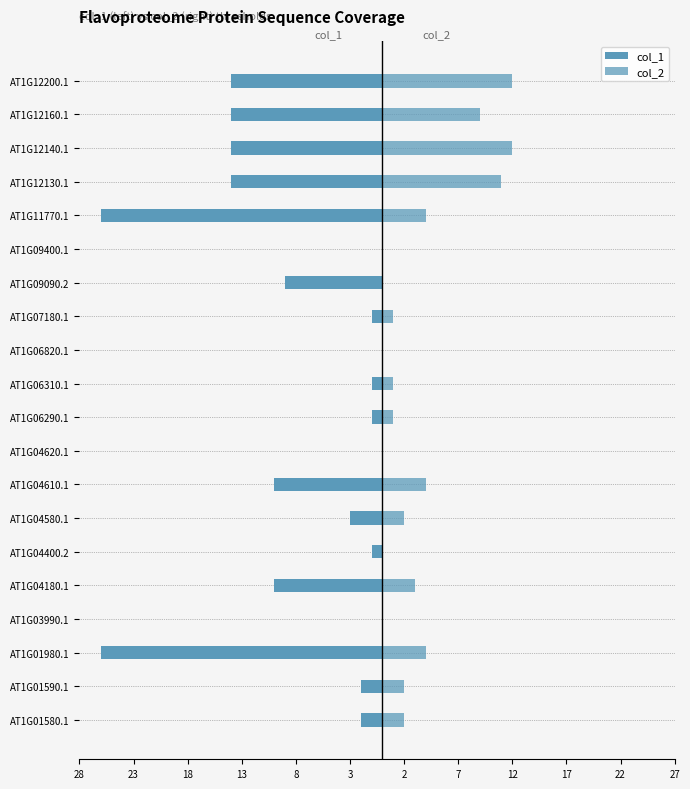

The value of col_2 at AT1G07180.1 is 1. True or false?

True